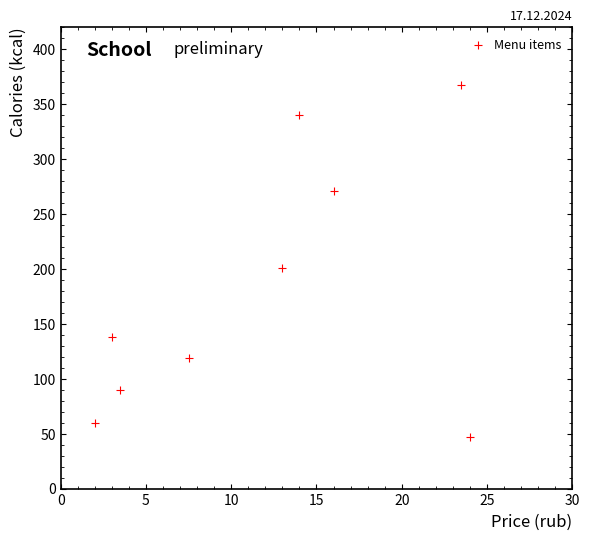

What Y value in the scatter plot is closest to 207?

201.0